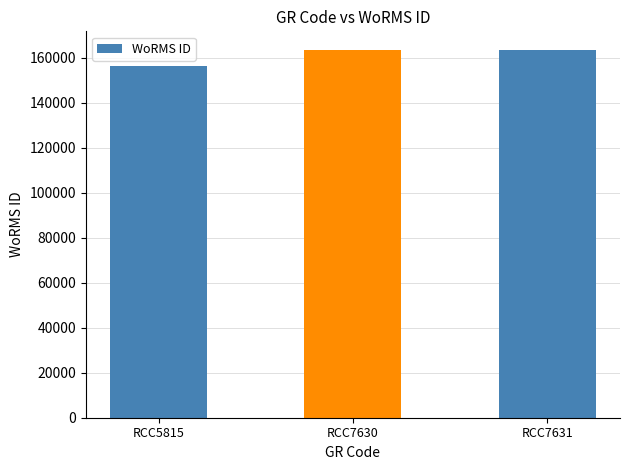

Between RCC7630 and RCC5815, which is larger?

RCC7630